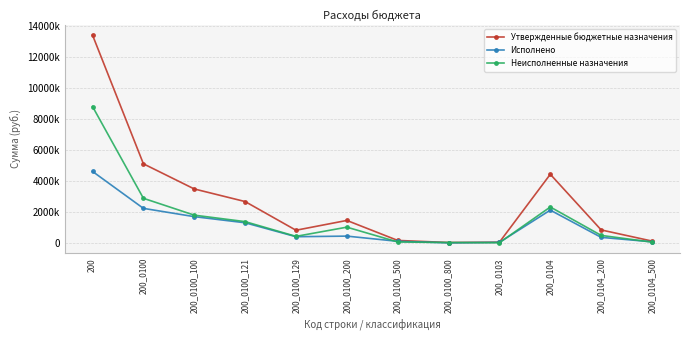

True or false: Неисполненные назначения has more than 0 interior local peaks.

True